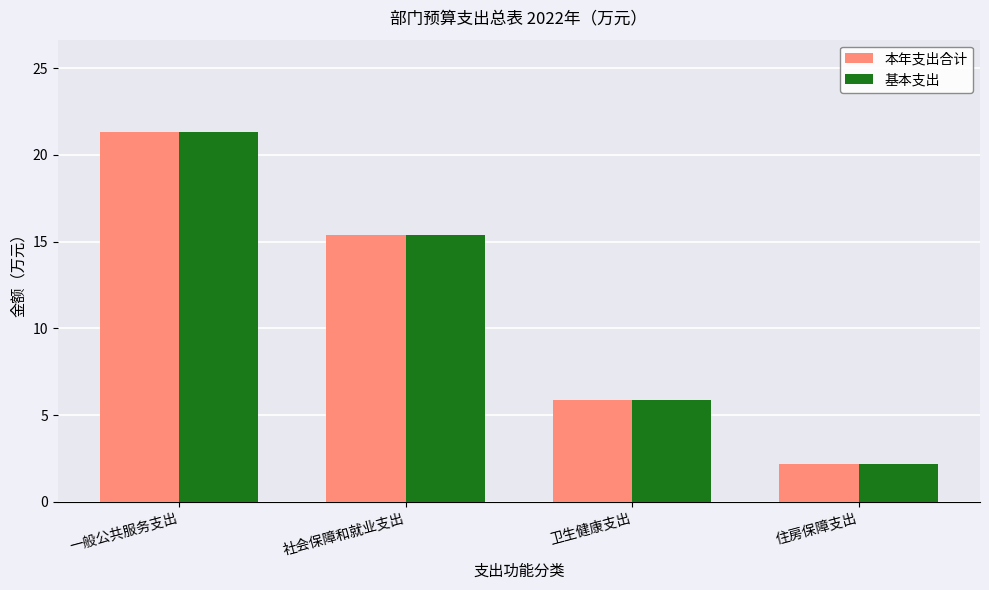

What is the label of the 1st bar from the left?

一般公共服务支出